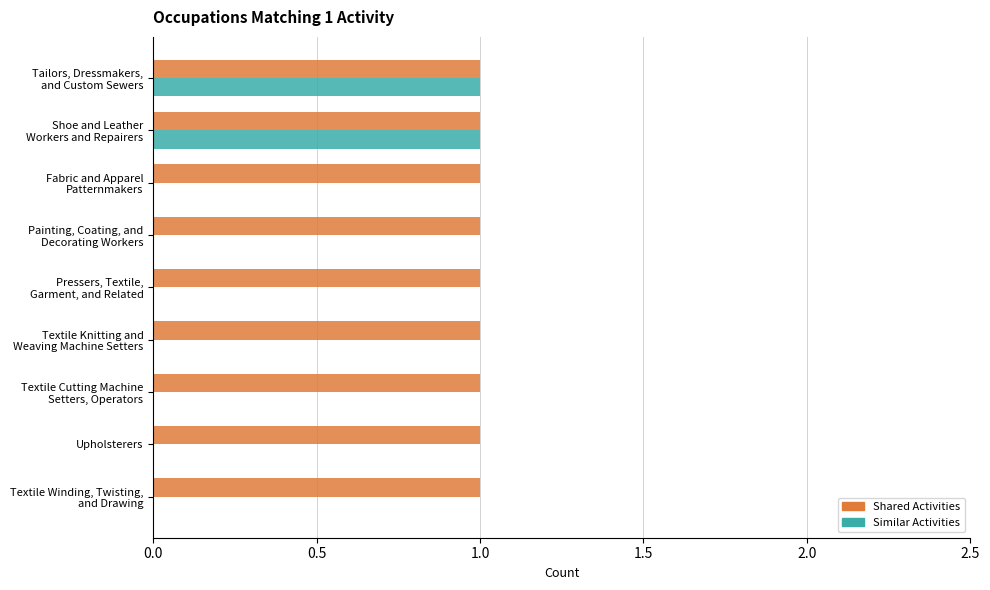

The Shared Activities series shows 0 at Upholsterers. True or false?

False